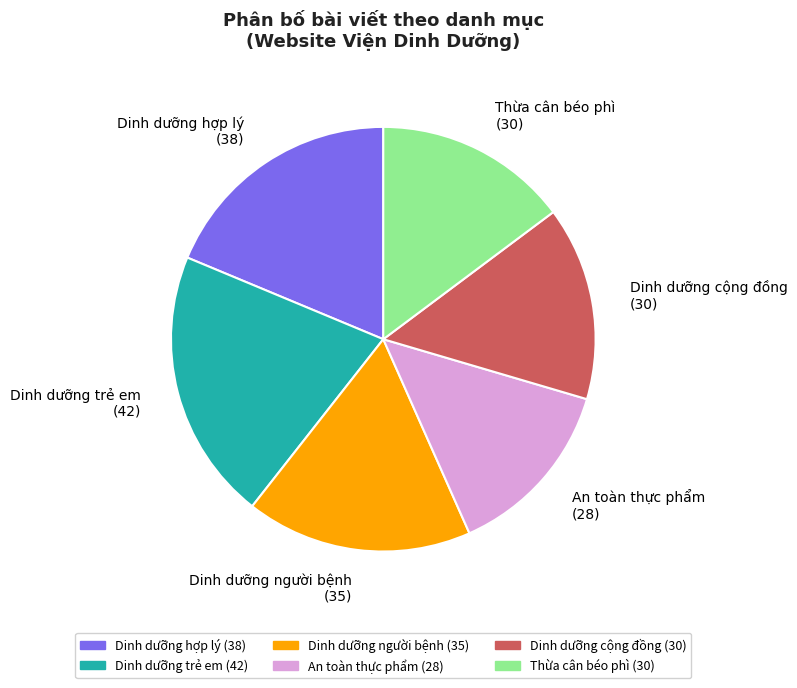

Which has a higher value, Dinh dưỡng người bệnh (35) or Dinh dưỡng cộng đồng (30)?

Dinh dưỡng người bệnh (35)